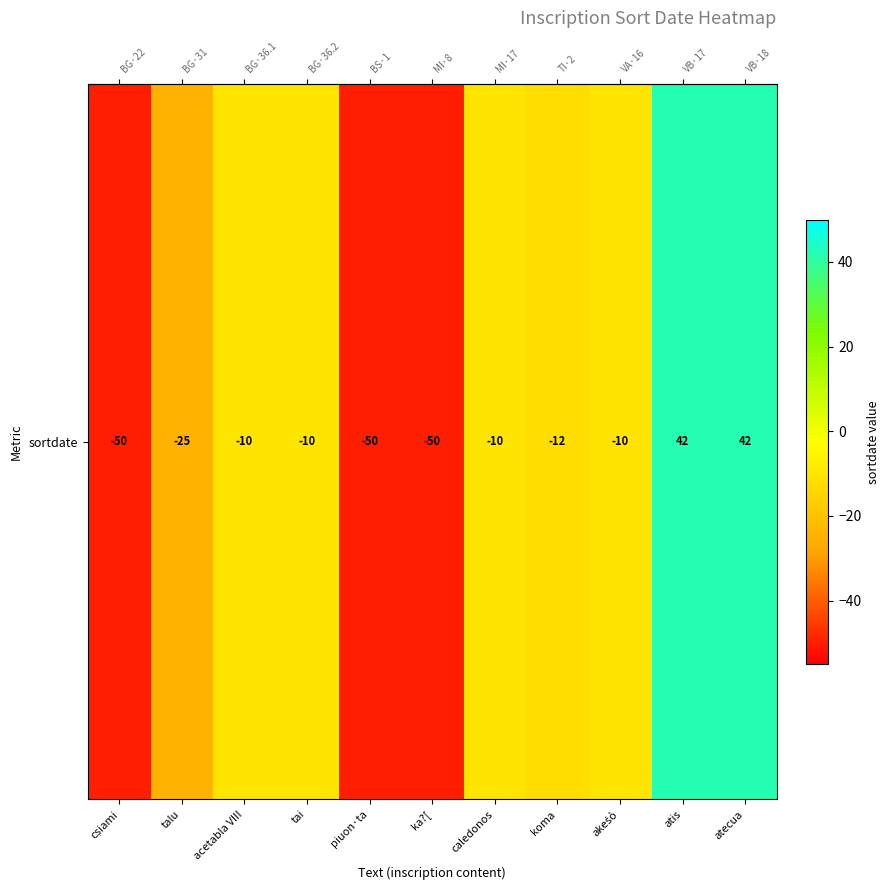

How many values are below -10?

5